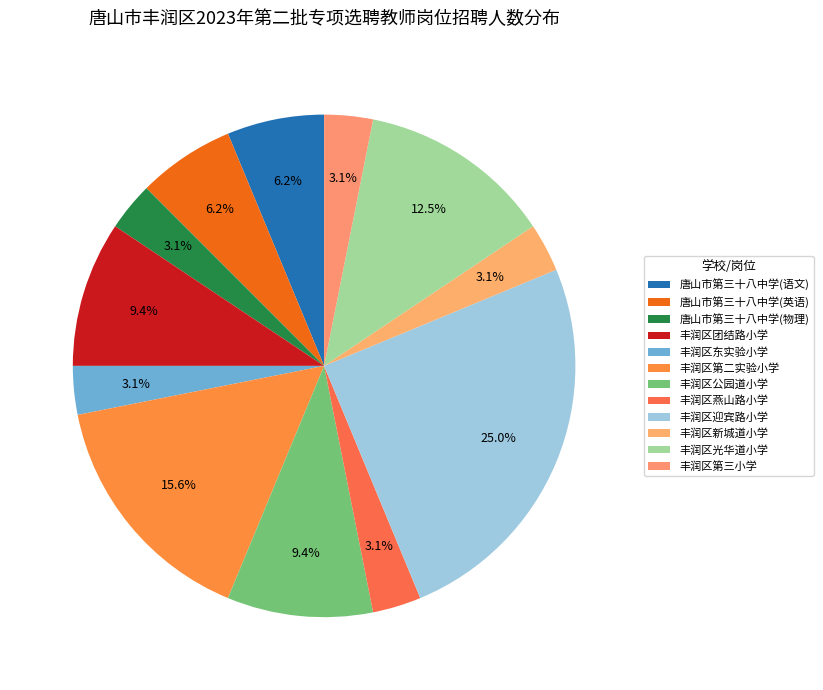

Count the number of slices in the pie.

12